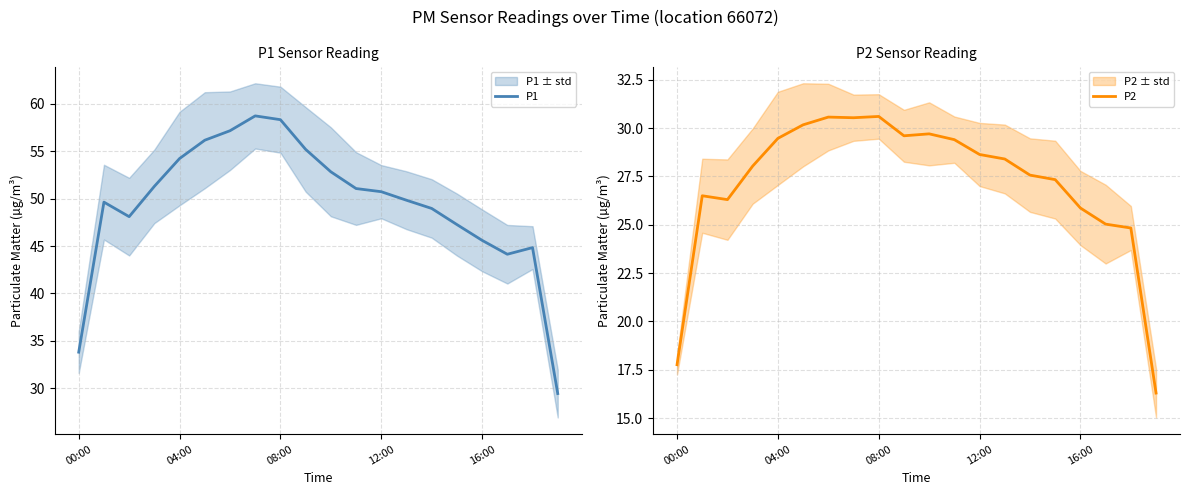

The P1 series shows 14.9 at 12:00. True or false?

False